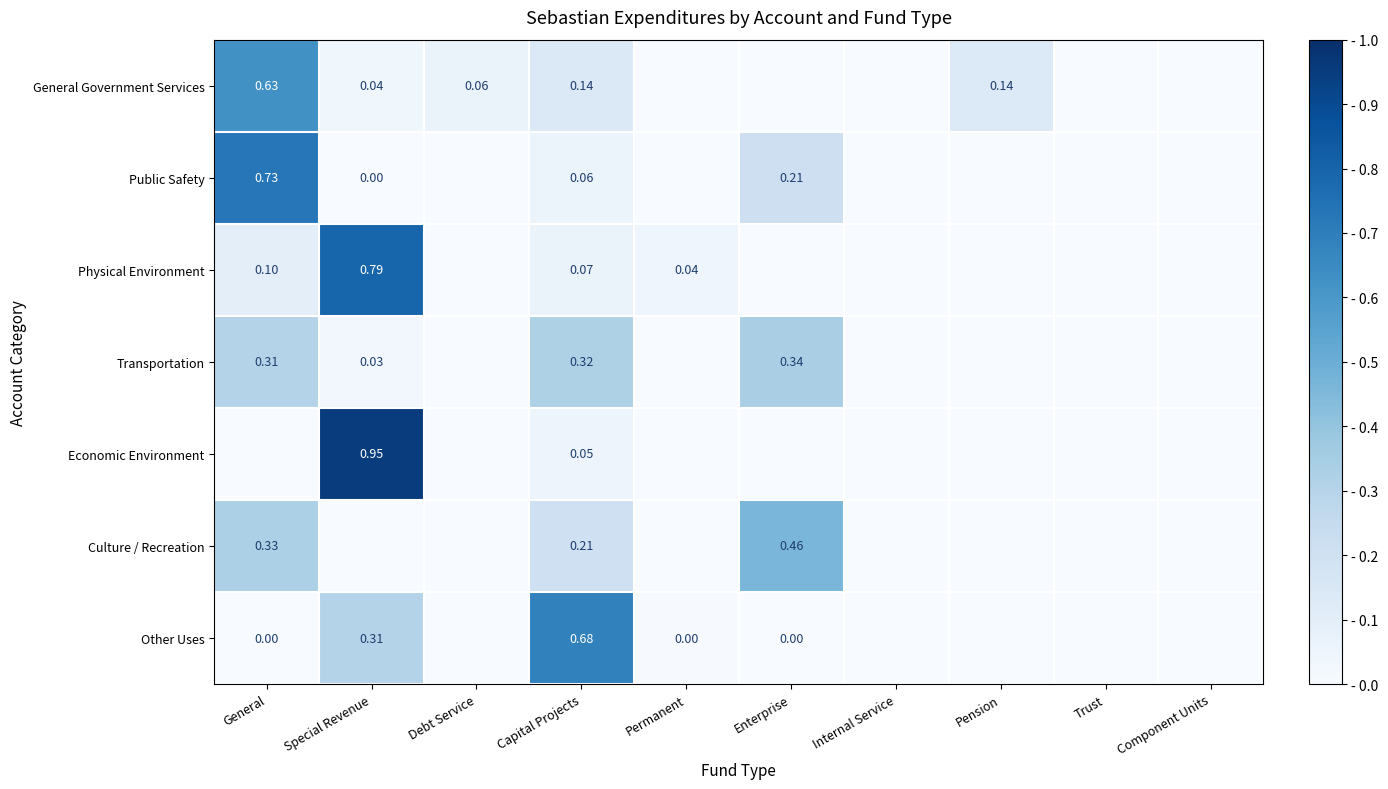

True or false: Culture / Recreation has a value of 0.2 at Capital Projects.

True